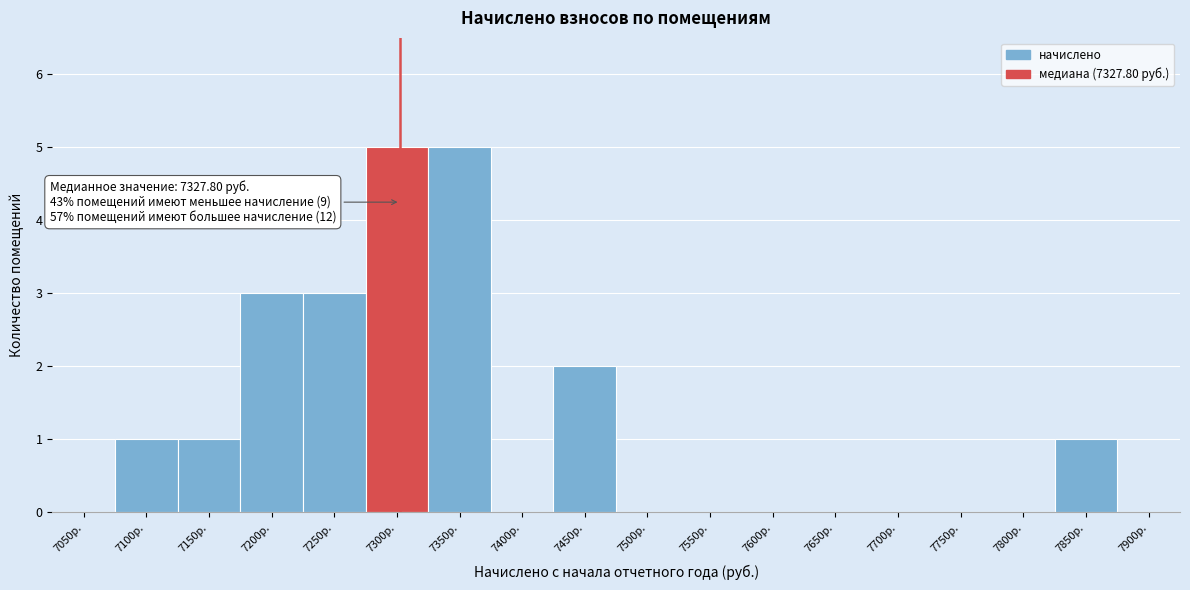

Reading left to right, list all the values displayed in this chart.

7050р.=0	7100р.=1	7150р.=1	7200р.=3	7250р.=3	7300р.=5	7350р.=5	7400р.=0	7450р.=2	7500р.=0	7550р.=0	7600р.=0	7650р.=0	7700р.=0	7750р.=0	7800р.=0	7850р.=1	7900р.=0